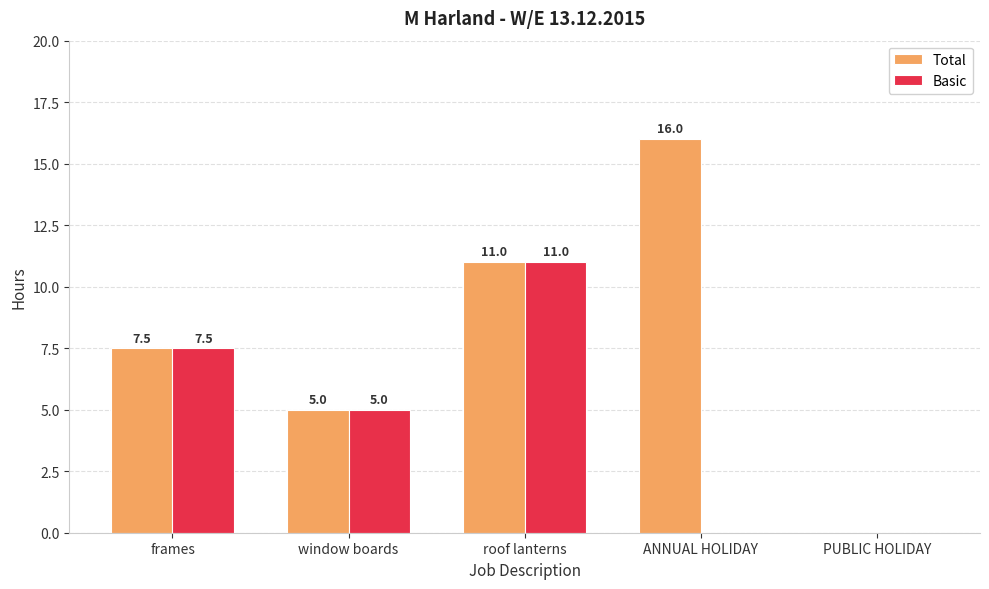

Does the chart contain stacked bars?

No